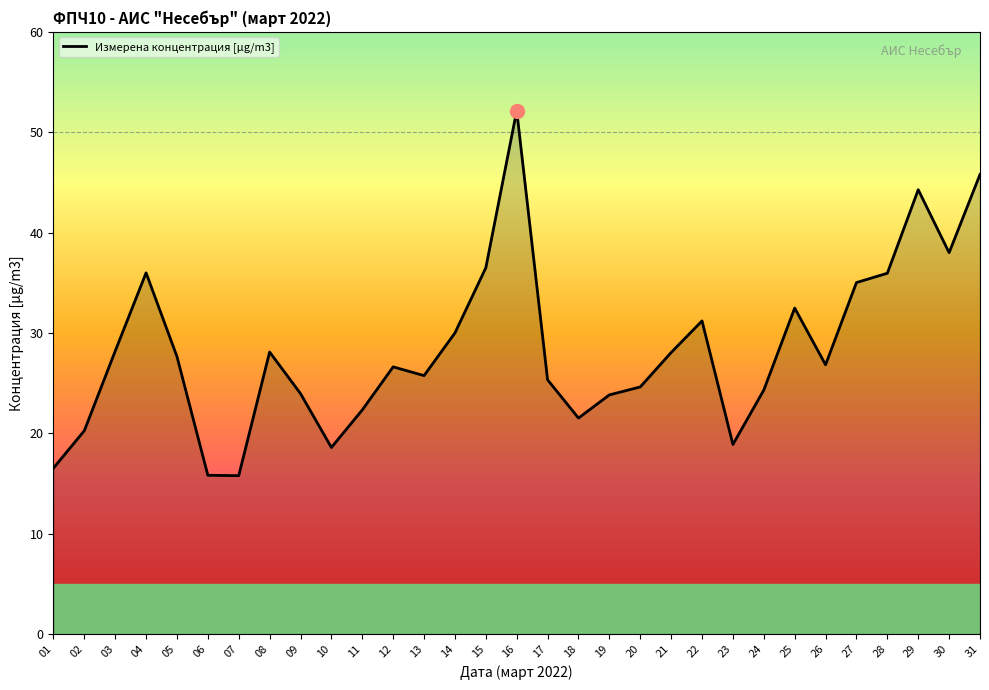

Is it true that the value at 10 is 18.6?

True